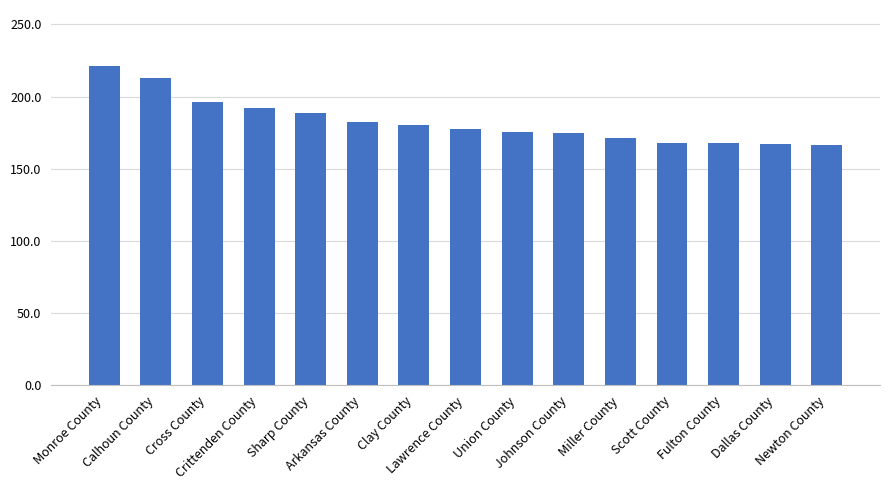

What is the change in value from Lawrence County to Scott County?

-9.7